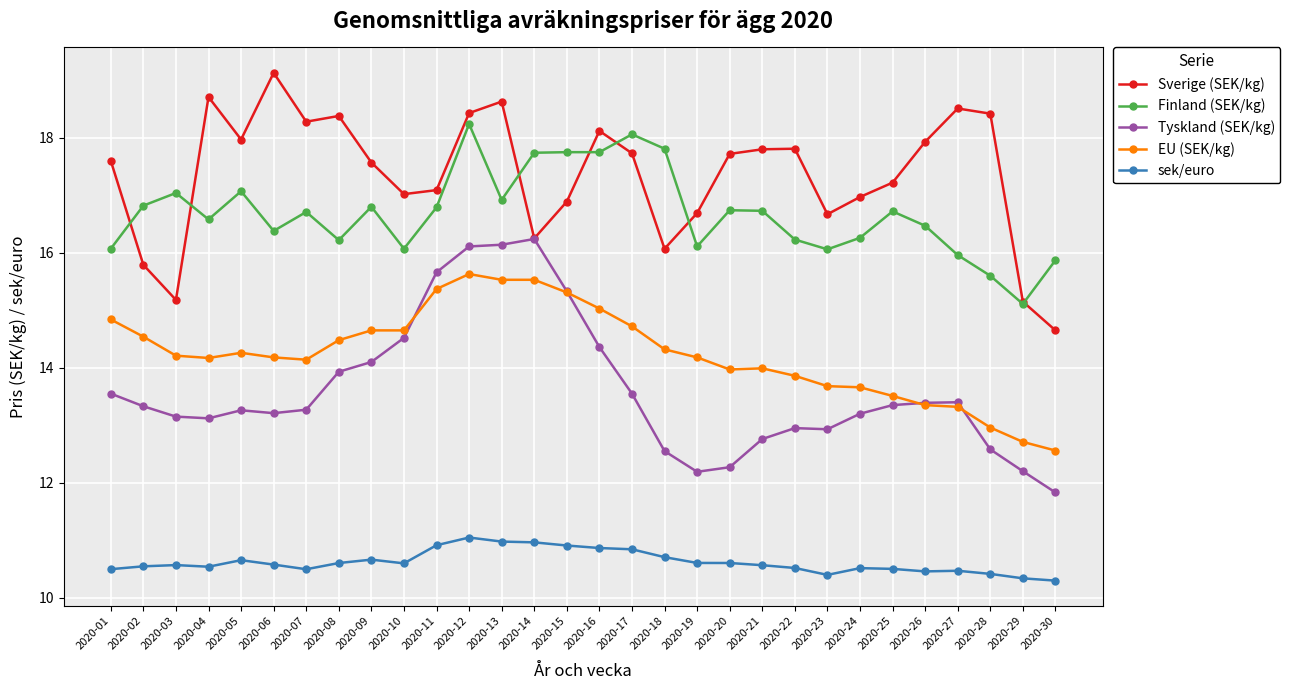

Rank the series by their maximum value, from lowest to highest.

sek/euro, EU (SEK/kg), Tyskland (SEK/kg), Finland (SEK/kg), Sverige (SEK/kg)